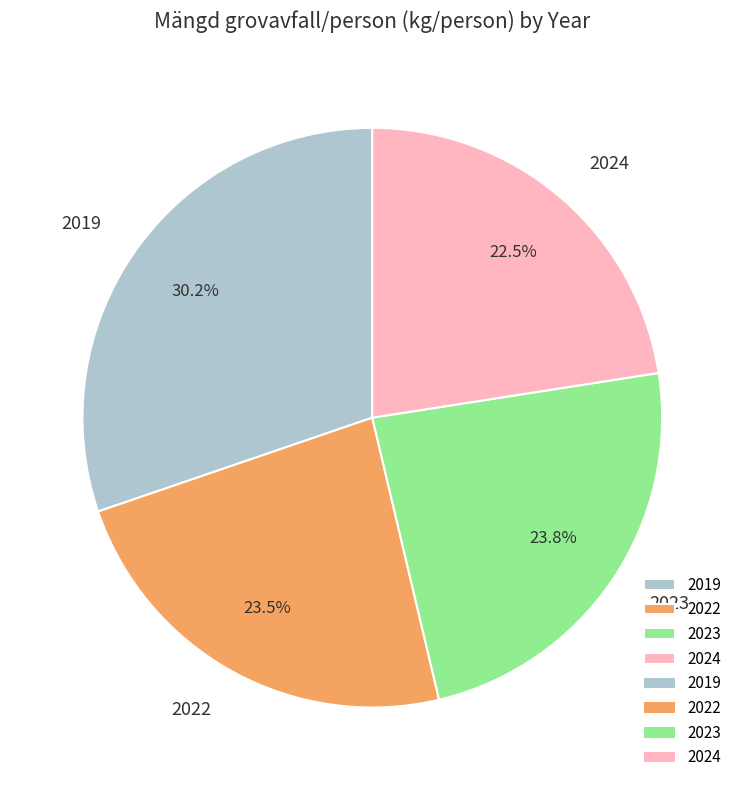

Which has a higher value, 2019 or 2024?

2019